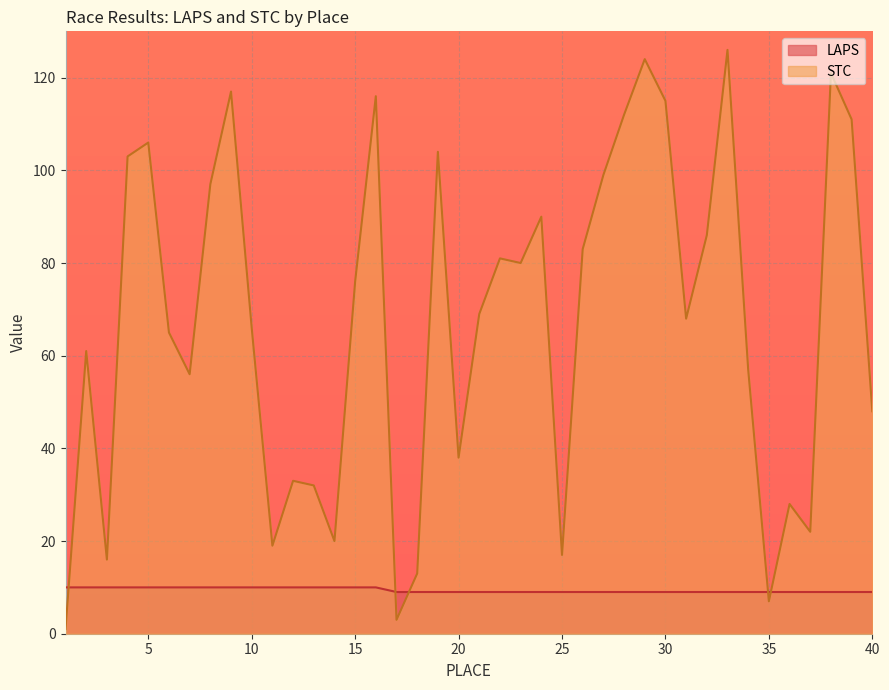

List the series in order of their overall mean, lowest first.

LAPS, STC